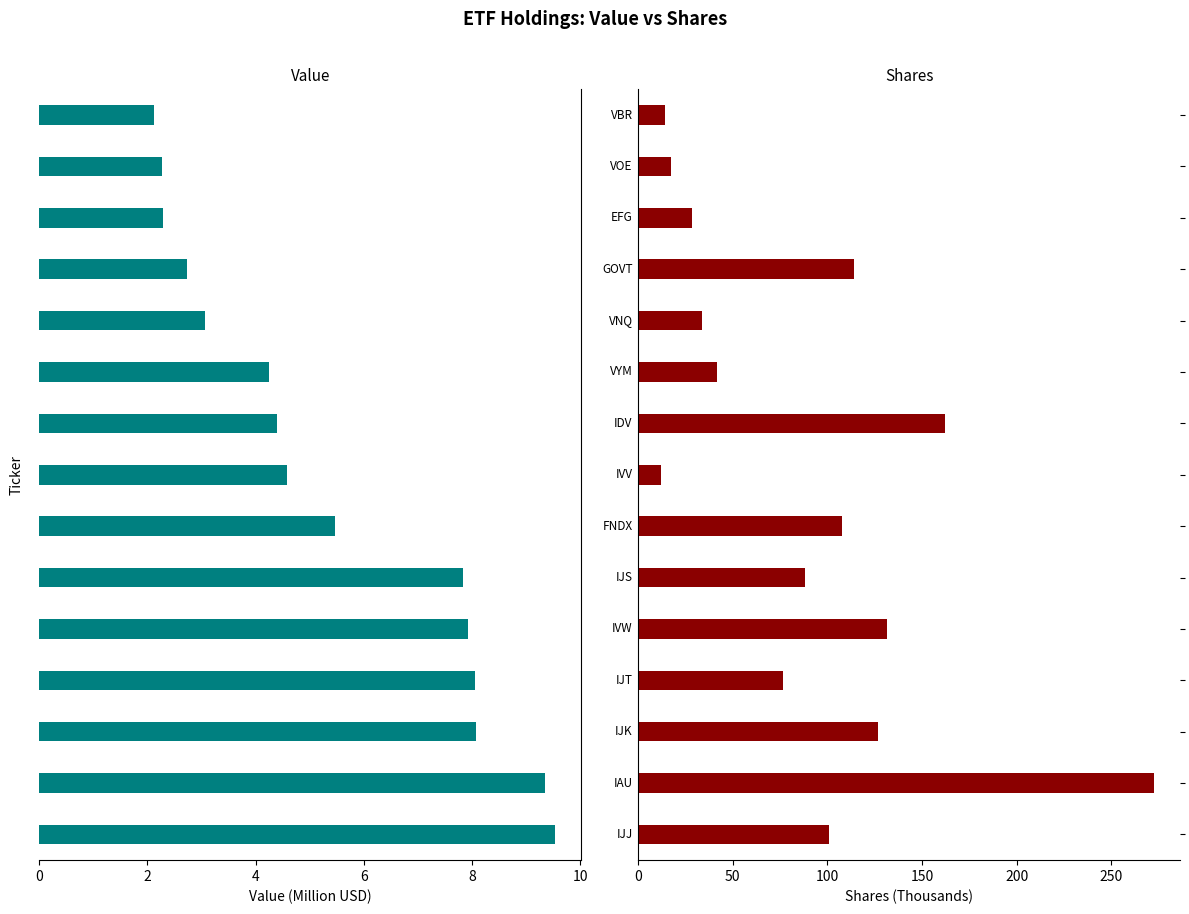

Is it true that Shares (Thousands) equals 114.1 at 11?

True